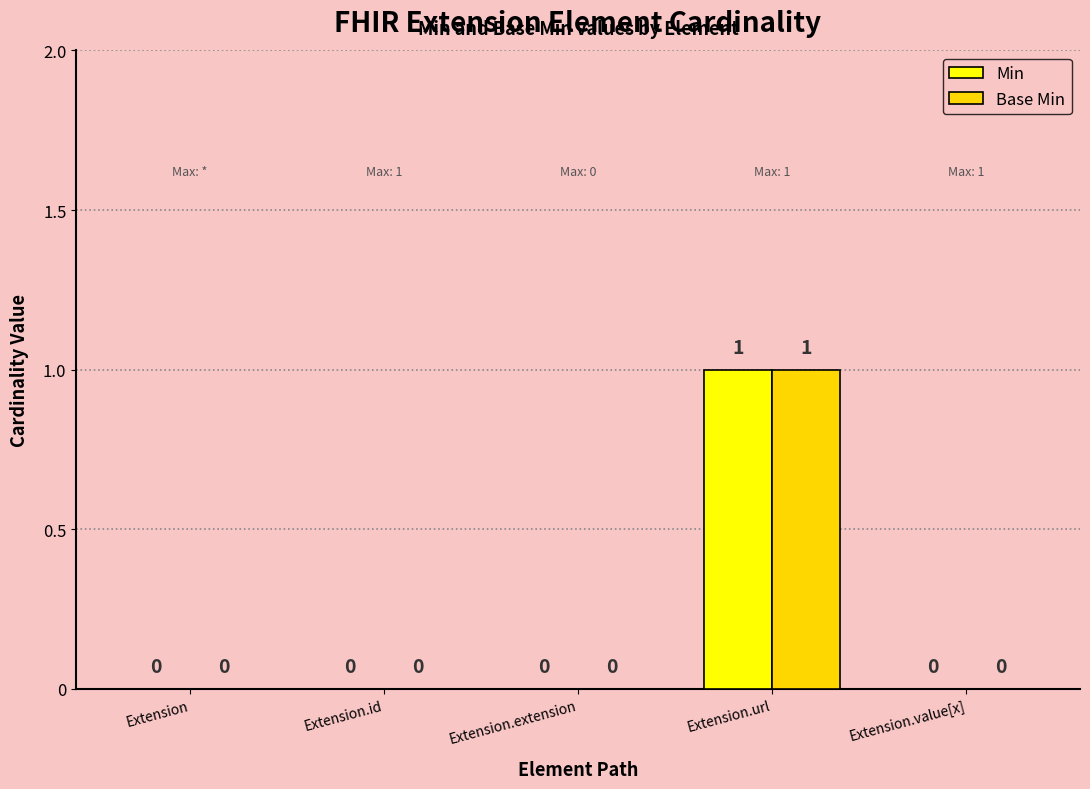

The Min series shows 0 at Extension.url. True or false?

False